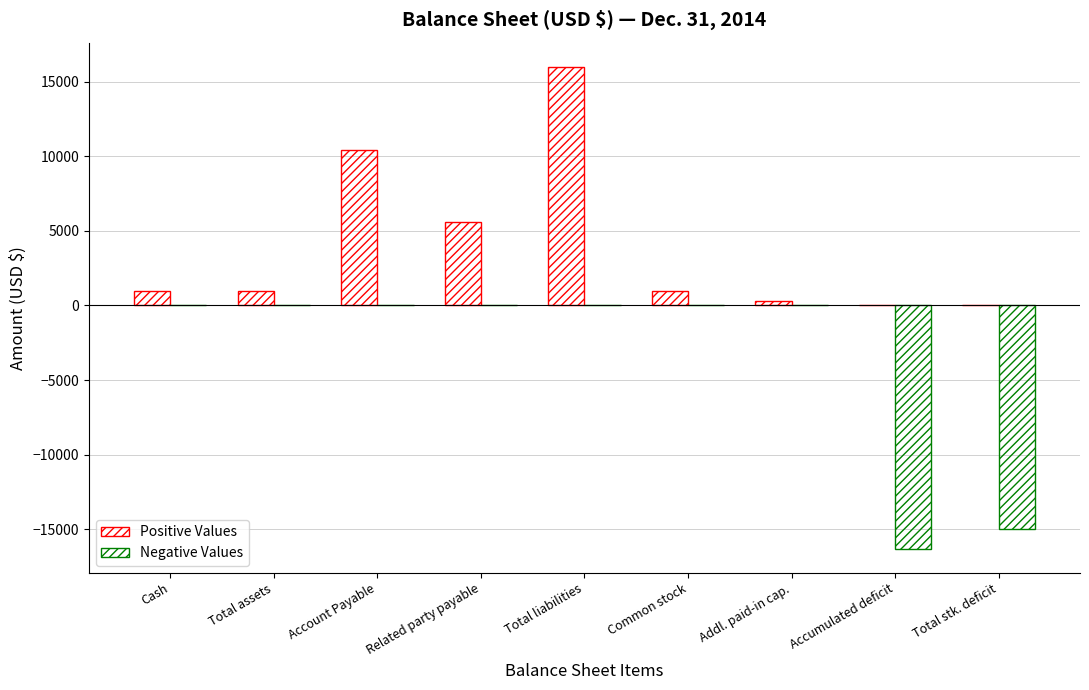

What is the average value of the Negative Values series?

-3479